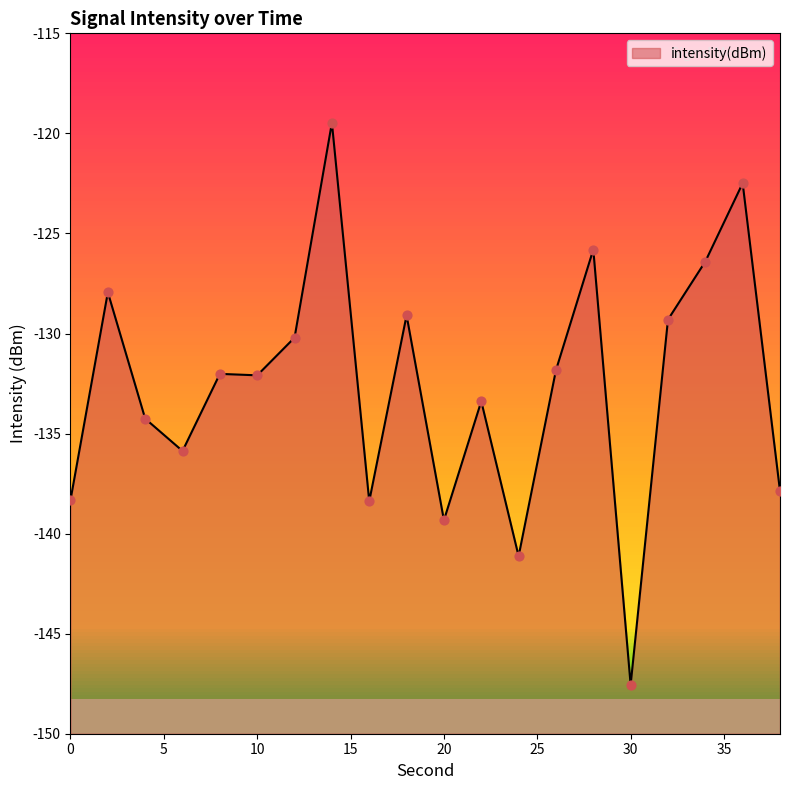

Between 0 and 8, which is larger?

8